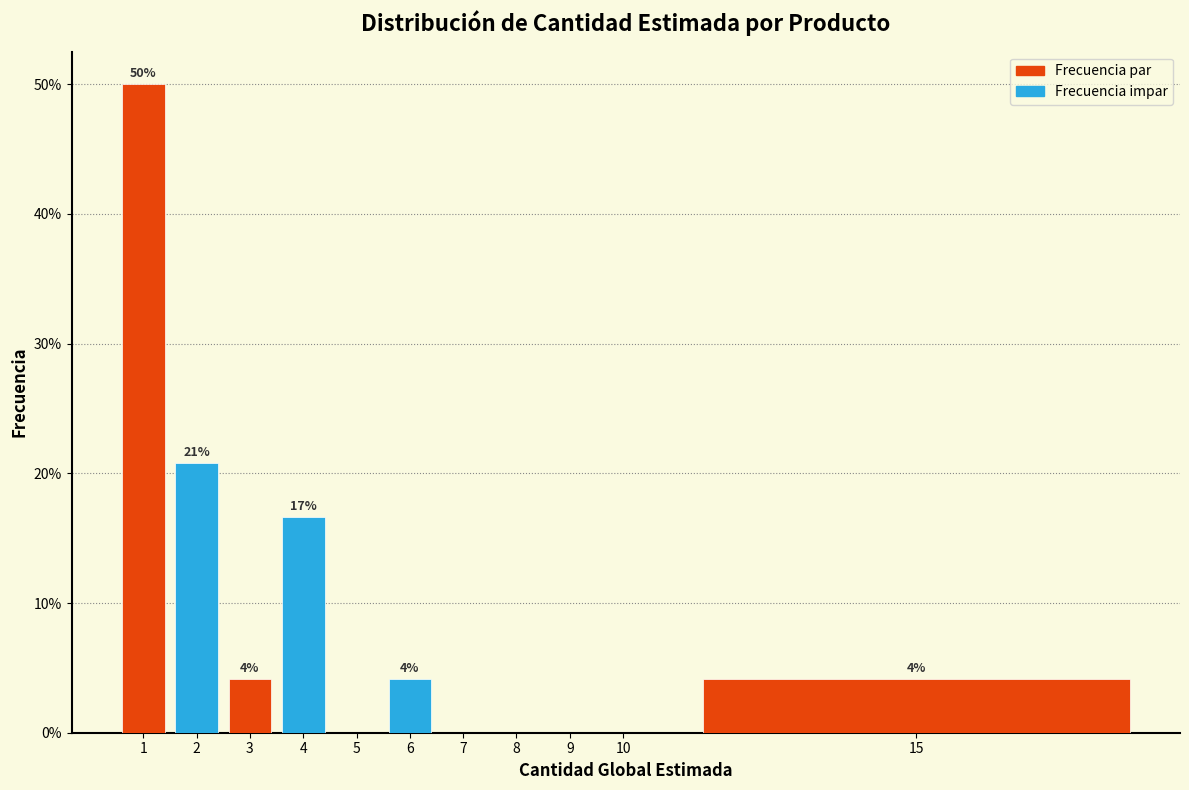

Are the bars horizontal?

No